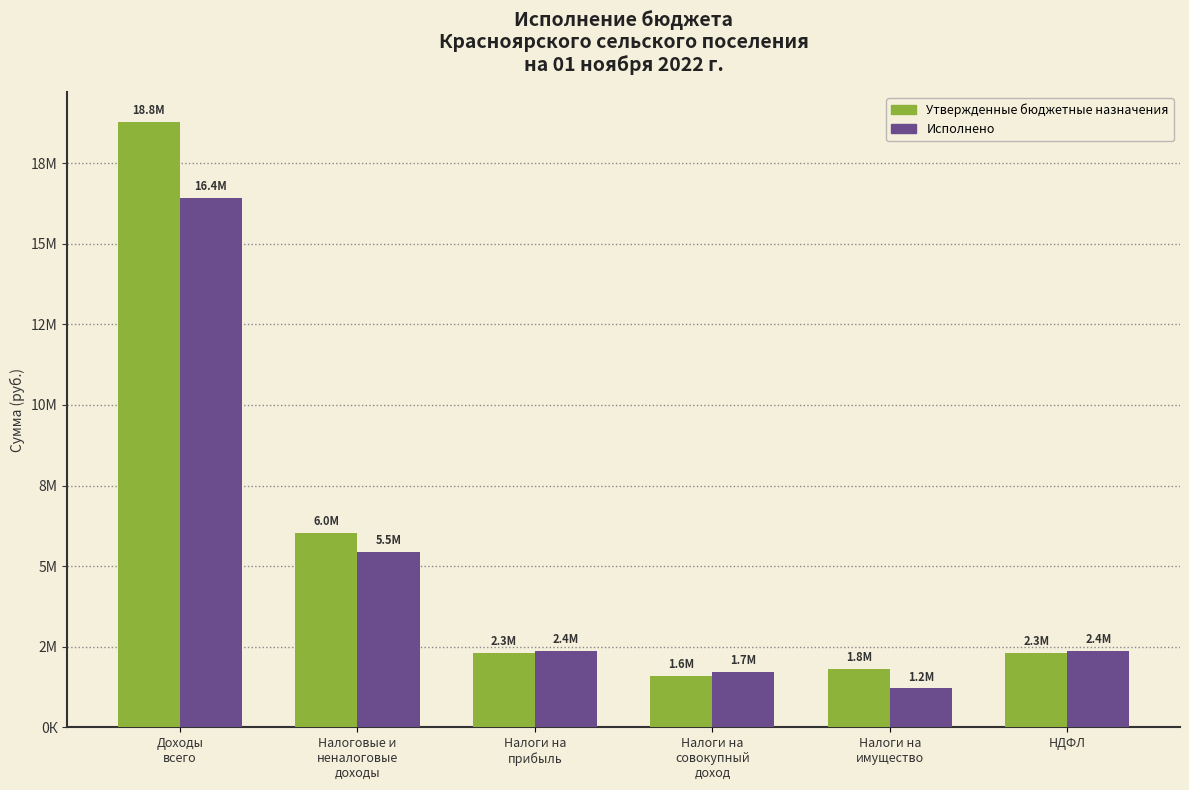

Are the bars horizontal?

No